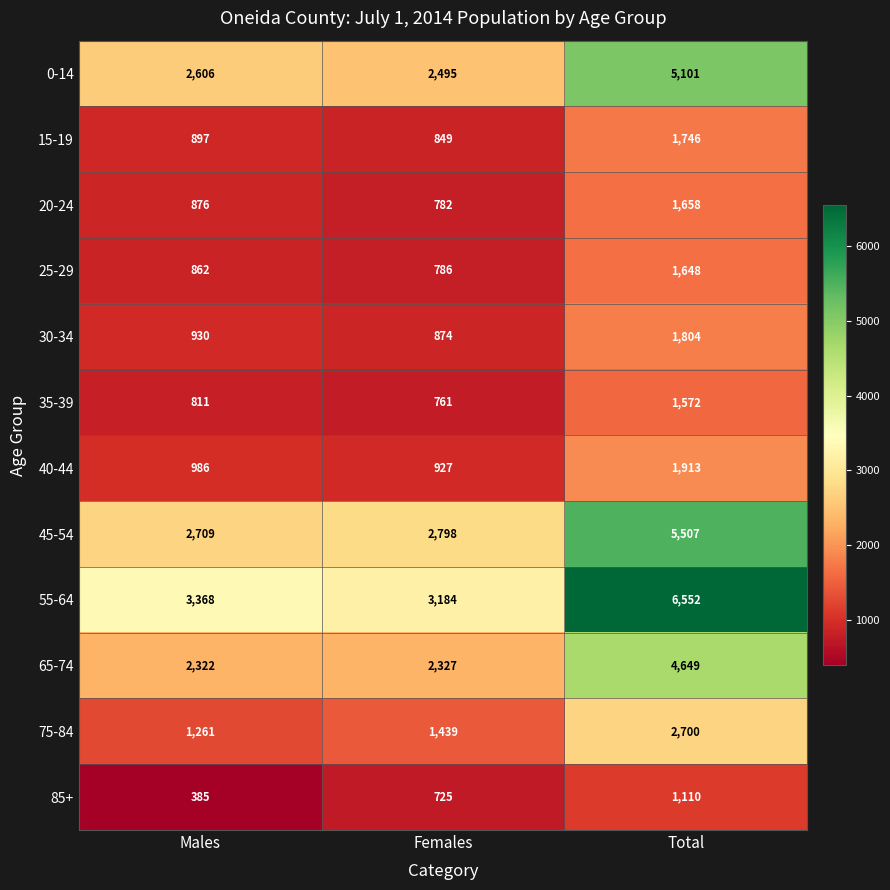

The value of 65-74 at Total is 3019. True or false?

False